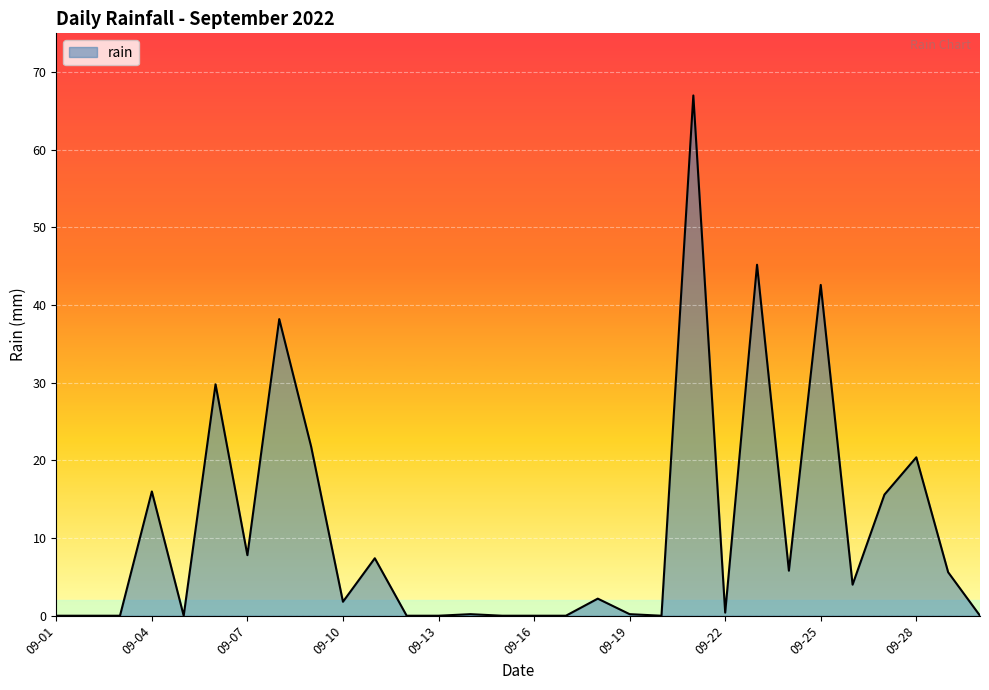

What is the maximum value shown in the chart?

67.0